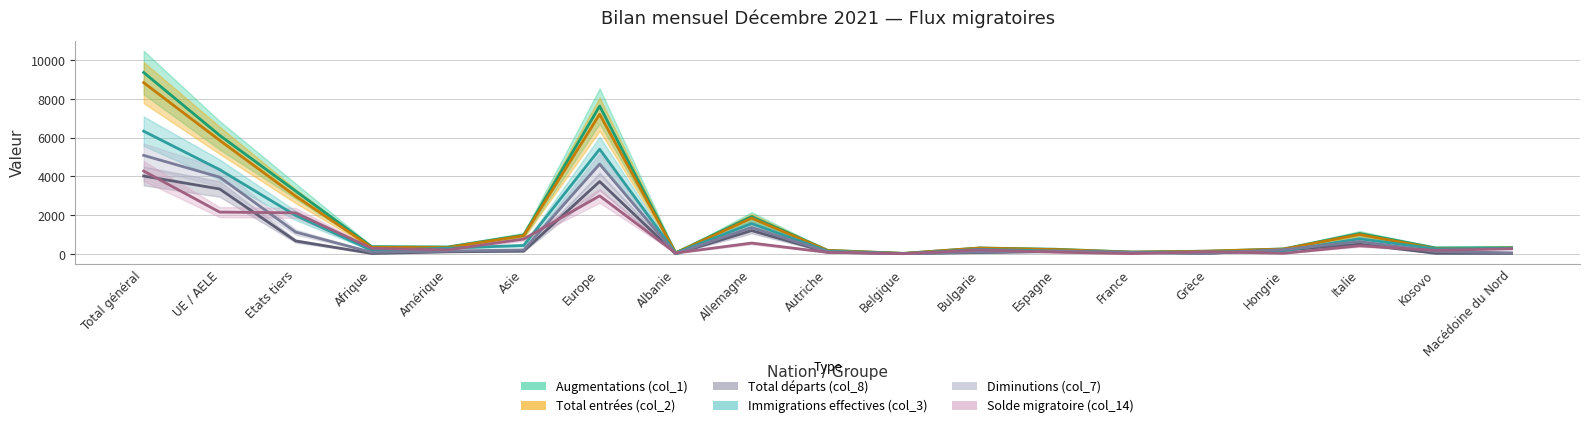

List the series in order of their peak value, lowest first.

Total départs (col_8), Solde migratoire (col_14), Diminutions (col_7), Immigrations effectives (col_3), Total entrées (col_2), Augmentations (col_1)